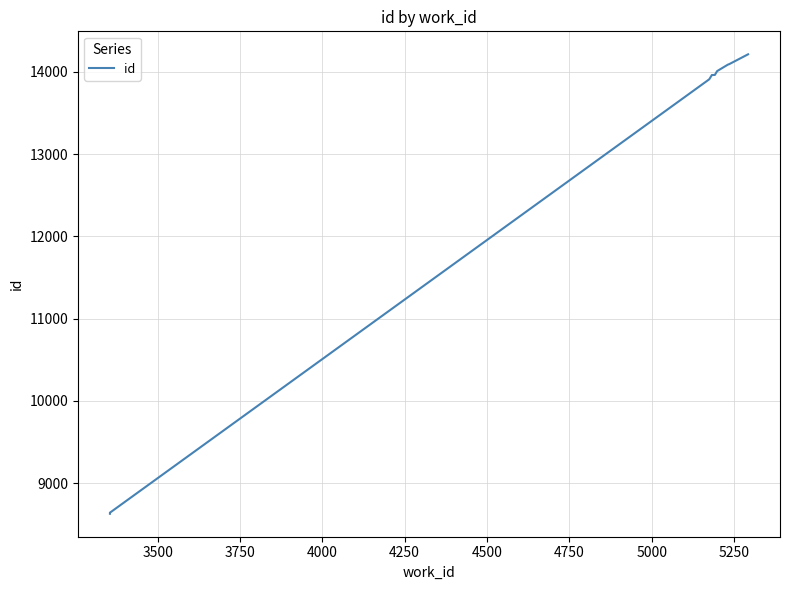

How many series are shown in this chart?

1